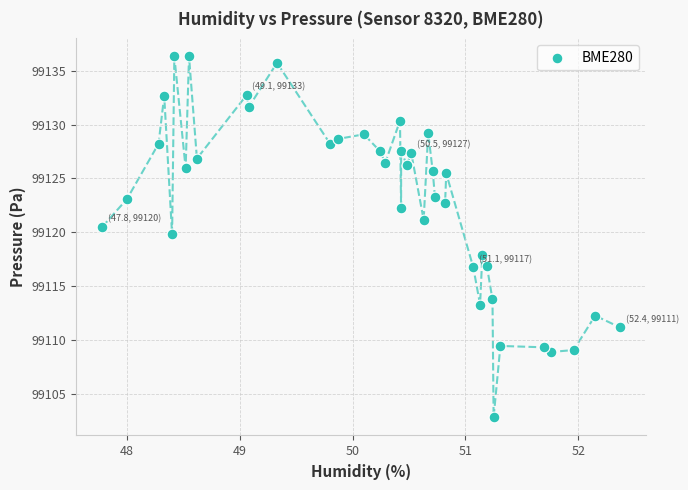

What is the range of X values (max minus min)?

4.6